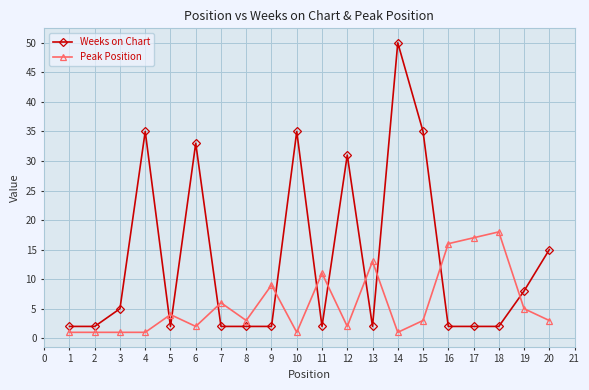

Which category has the highest value in the Weeks on Chart series?

14